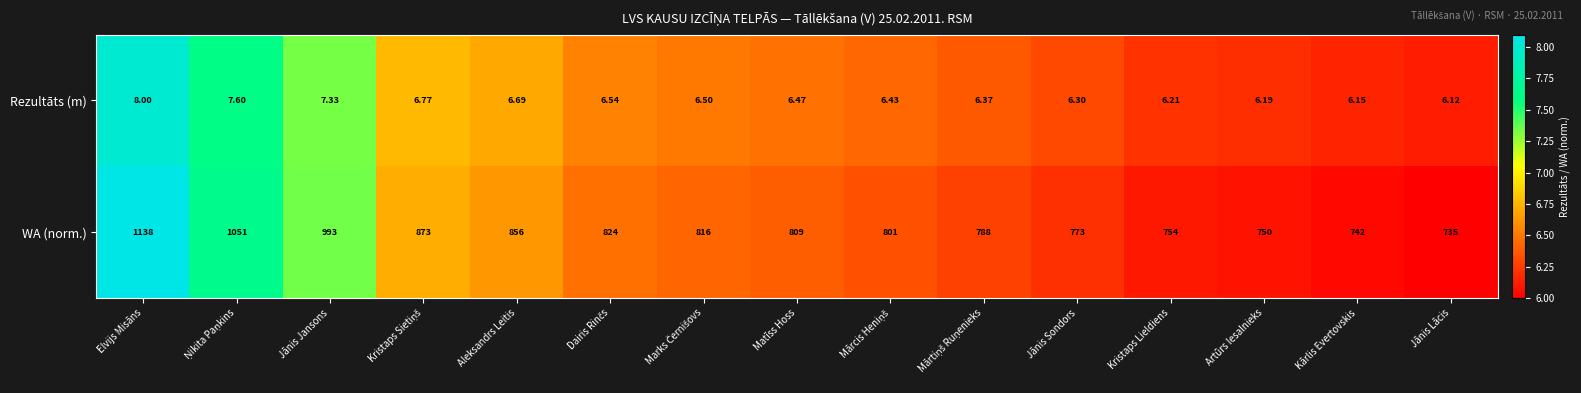

At how many categories does at least one series exceed 7?

15